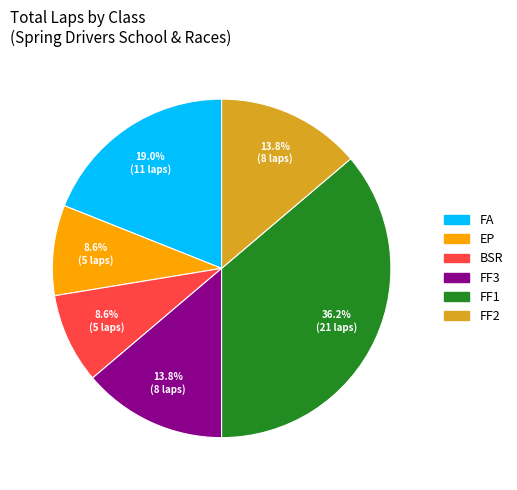

To the nearest percent, what is the combined percentage of BSR and FF3?

22%